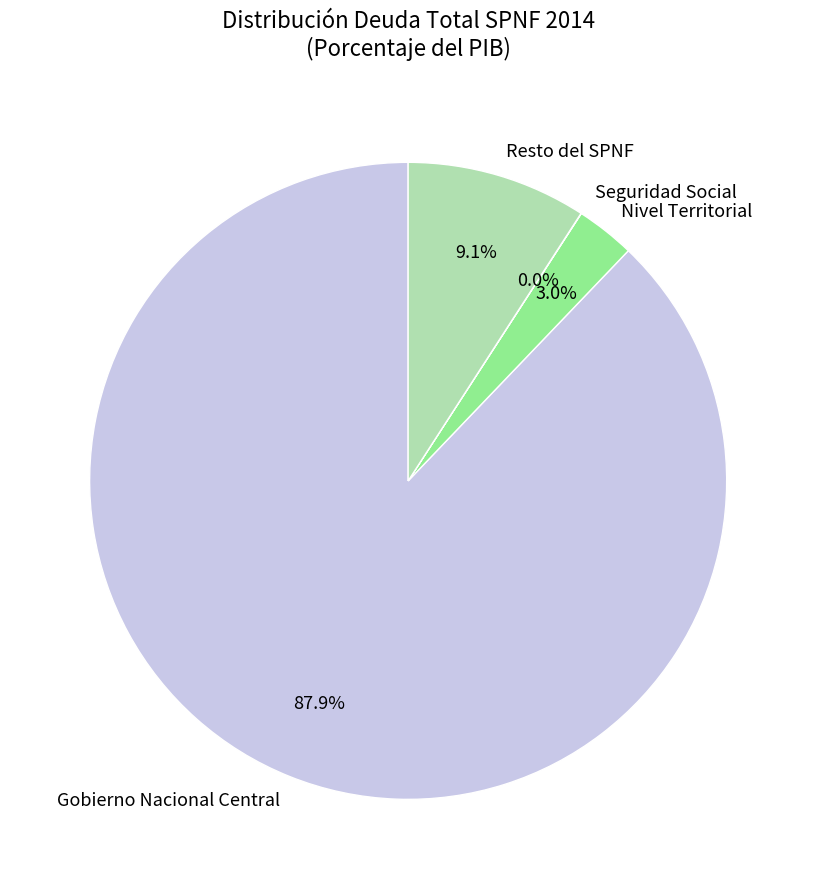

To the nearest percent, what portion does Nivel Territorial represent?

3%